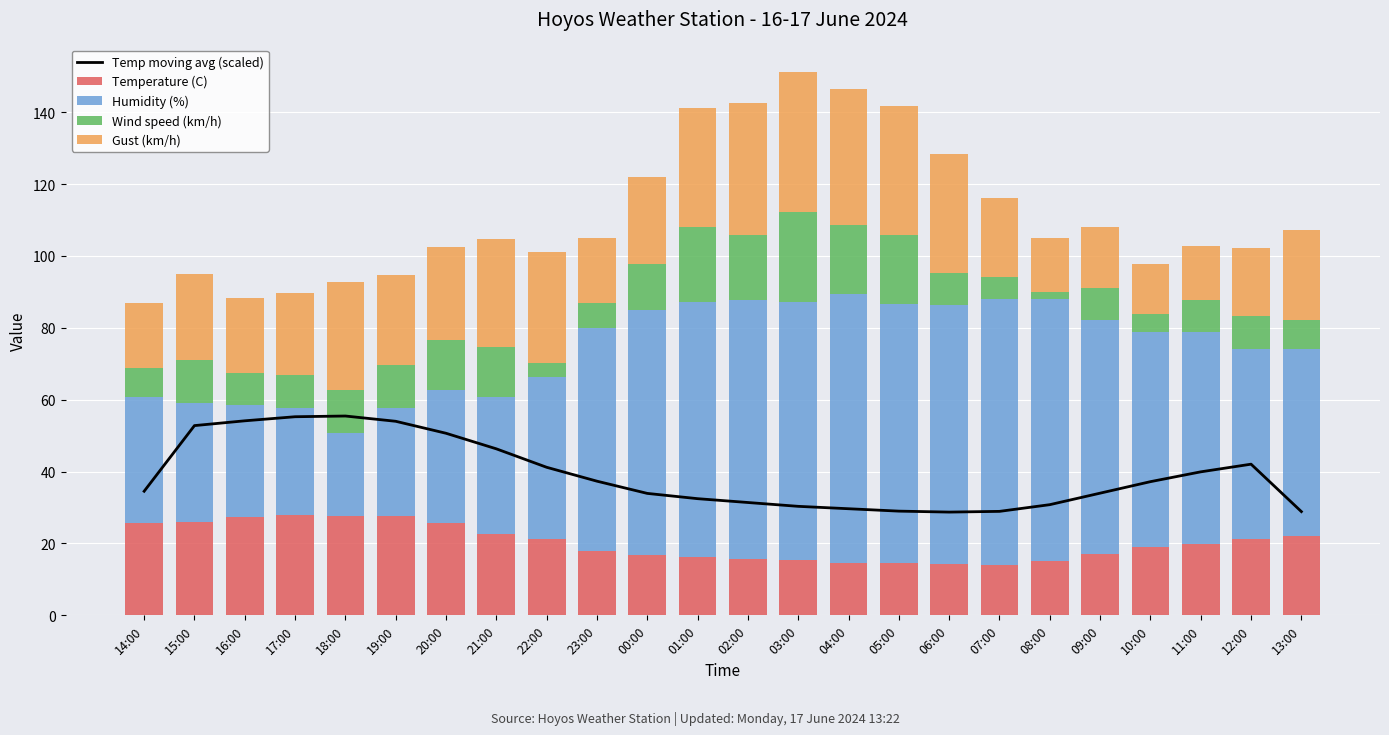

True or false: Wind speed (km/h) has a value of 8.0 at 13:00.

True